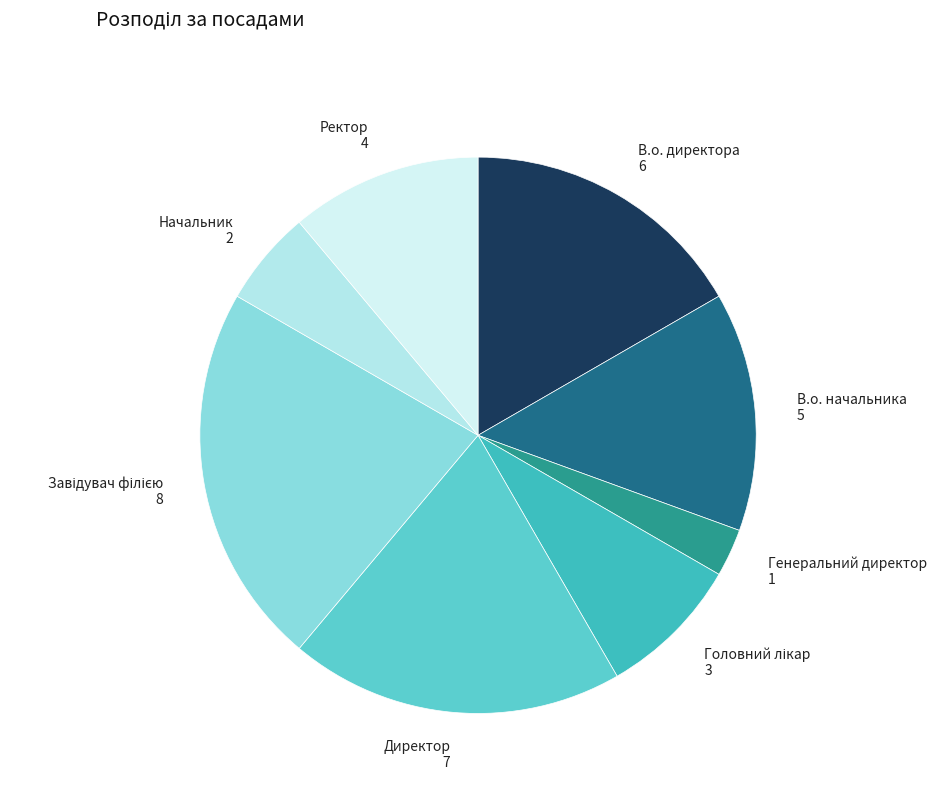

Between Ректор and В.о. директора, which is larger?

В.о. директора